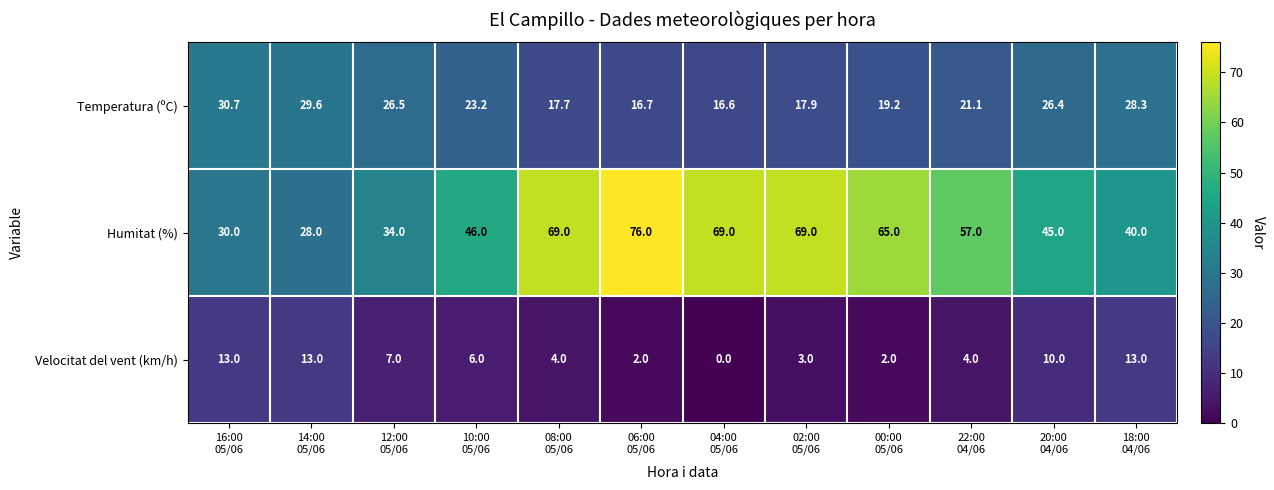

Which label corresponds to the largest value in the chart?

06:00
05/06